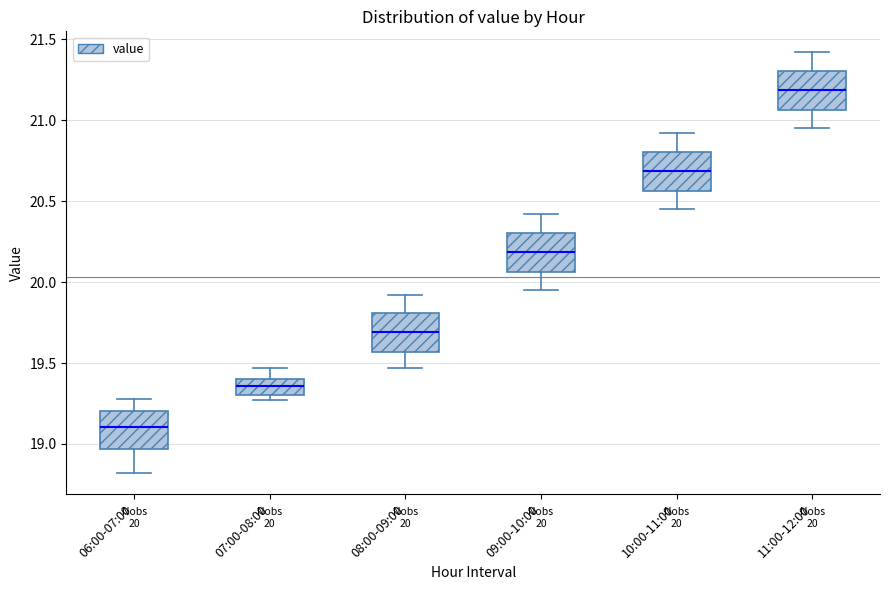

Which box has the highest median line?

11:00-12:00